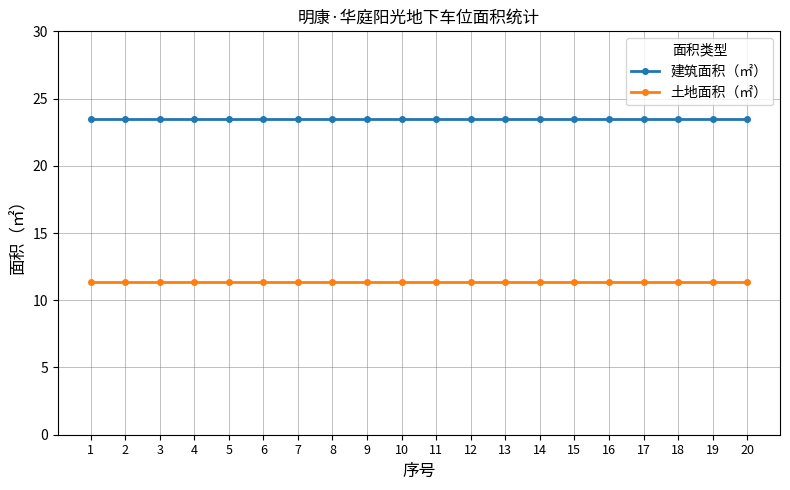

Is it true that 土地面积（㎡） equals 5.2 at 12?

False